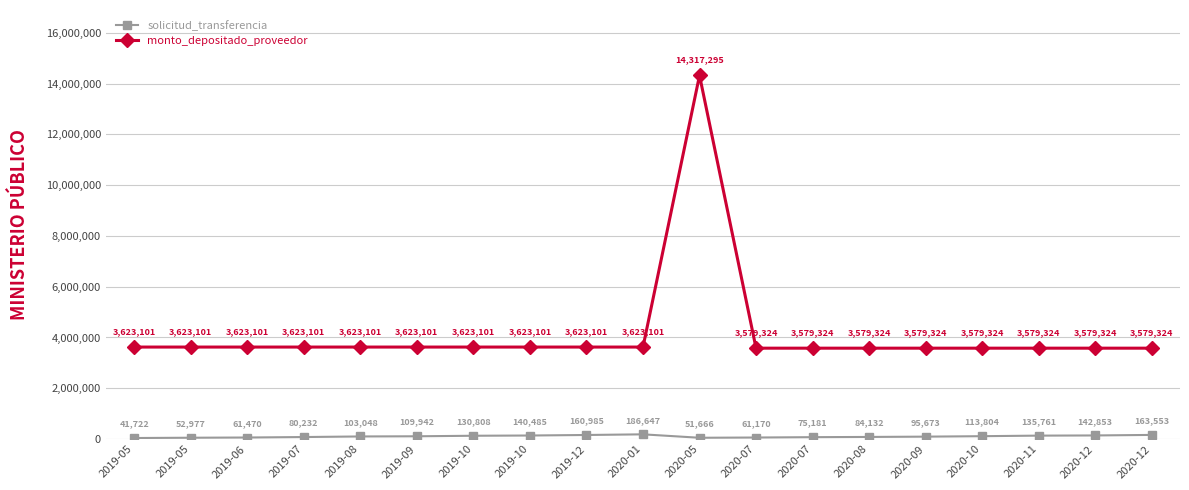

How many distinct data groups are displayed?

2